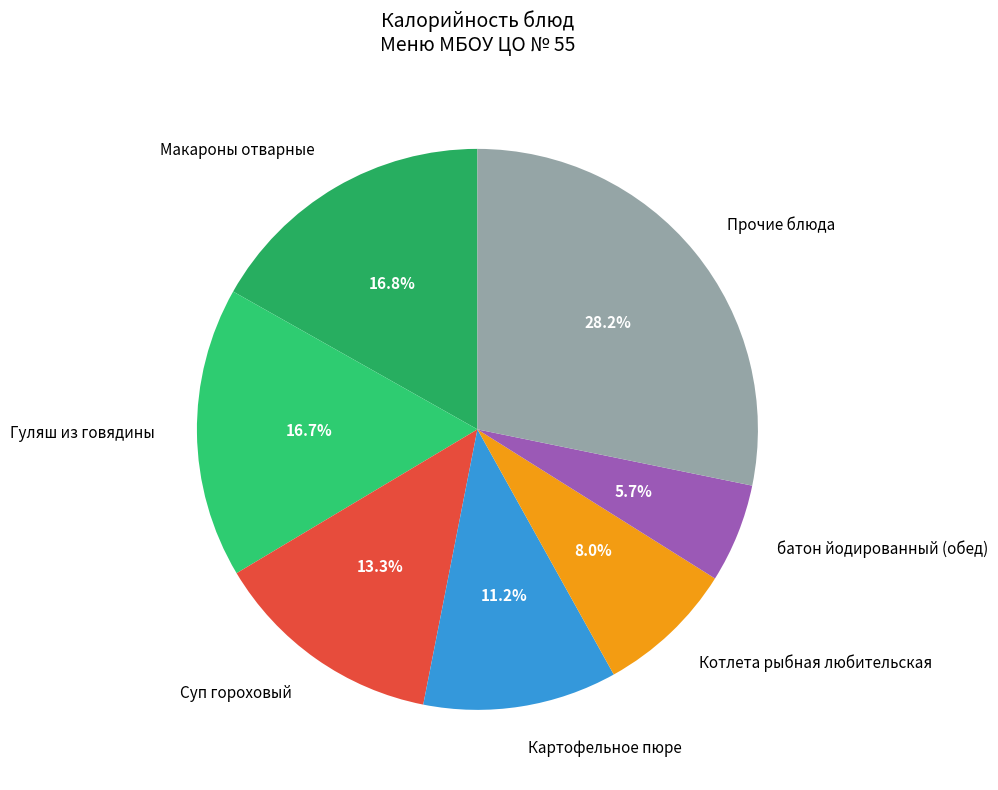

Count the number of slices in the pie.

7